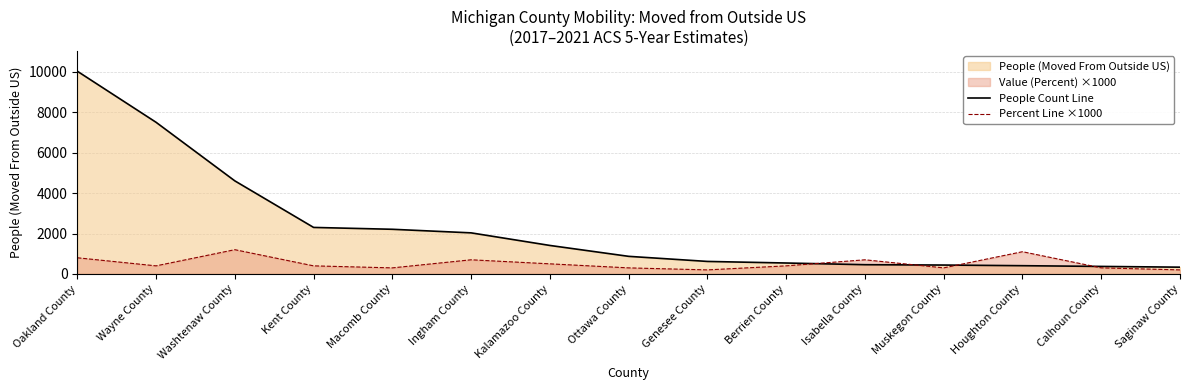

Rank the categories by Percent Line ×1000 value from highest to lowest.

Washtenaw County, Houghton County, Oakland County, Ingham County, Isabella County, Kalamazoo County, Wayne County, Kent County, Berrien County, Macomb County, Ottawa County, Muskegon County, Calhoun County, Genesee County, Saginaw County